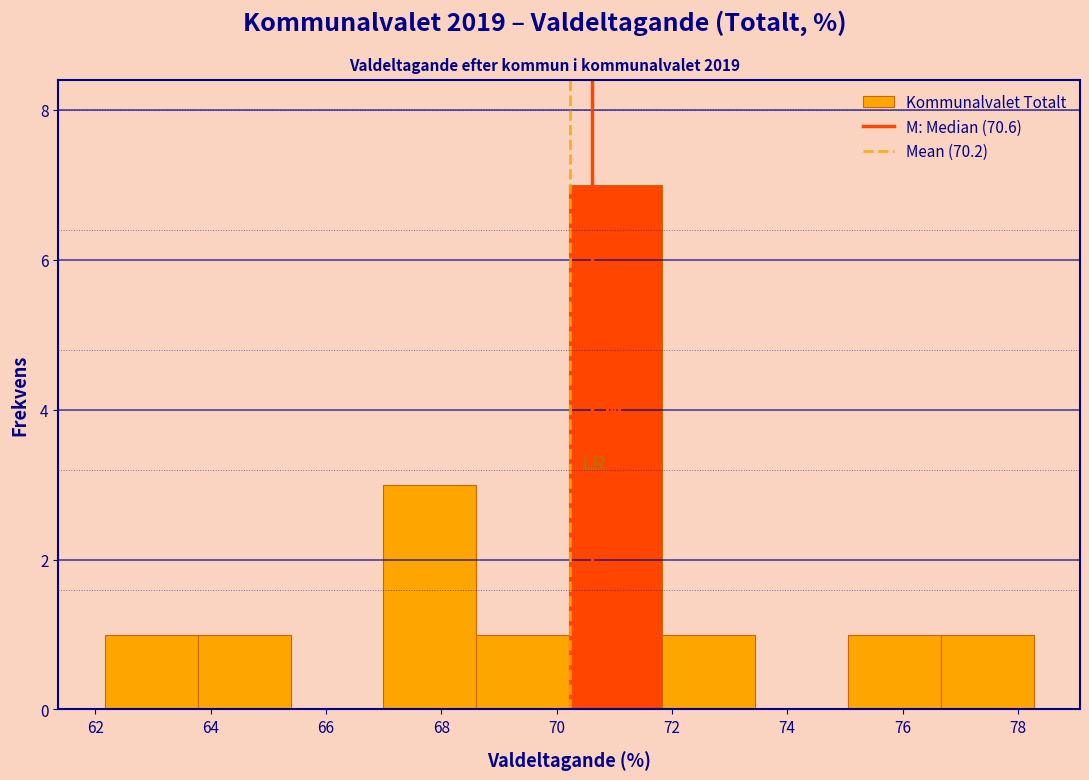

Over which range of the x-axis is the bar tallest?

70.2 to 71.8